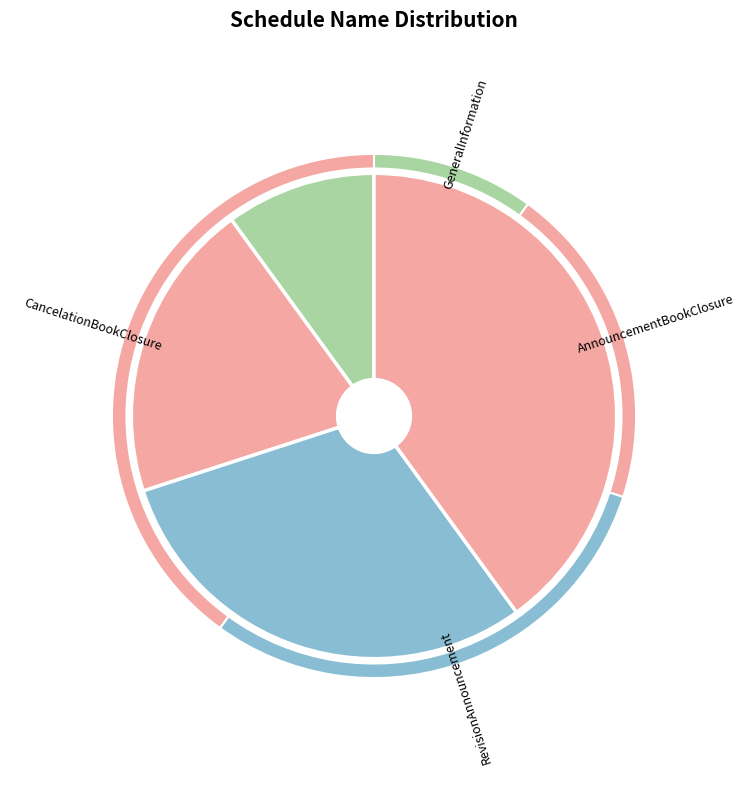

Count the number of slices in the pie.

4